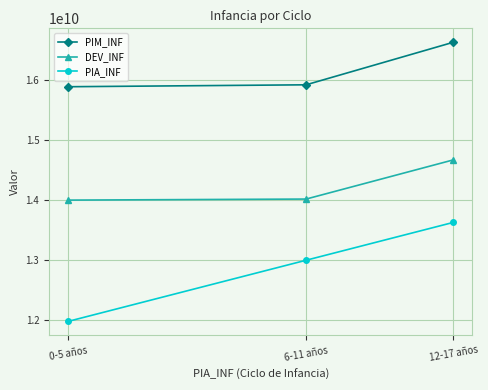

What is the maximum value for DEV_INF?

14671663127.0